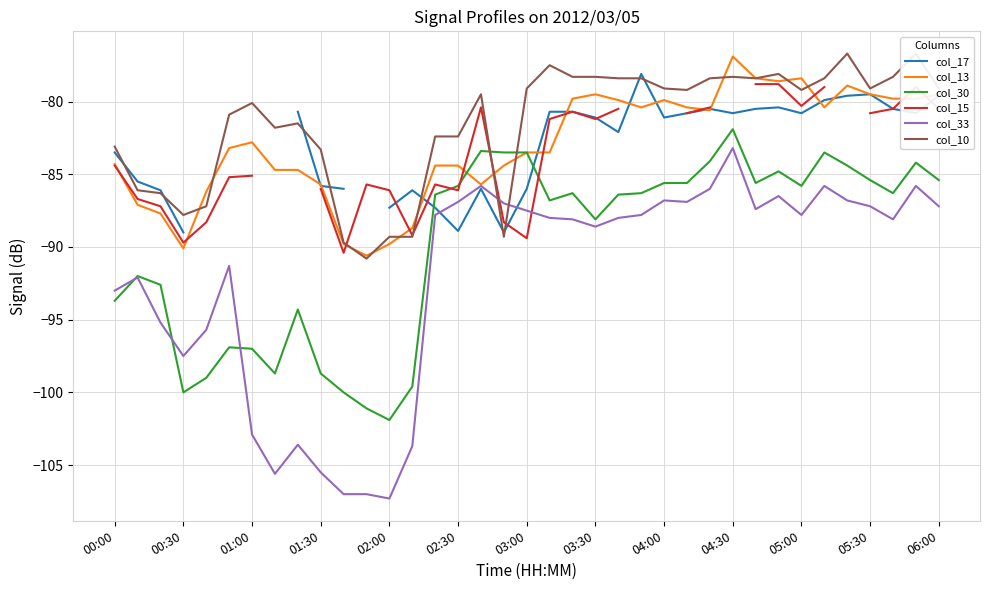

At which category is the sum across all series the highest?

35